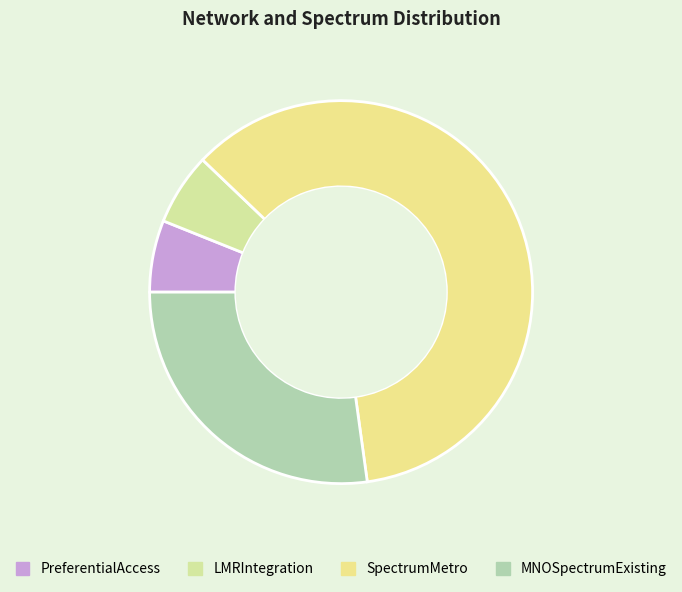

Between LMRIntegration and SpectrumMetro, which is larger?

SpectrumMetro